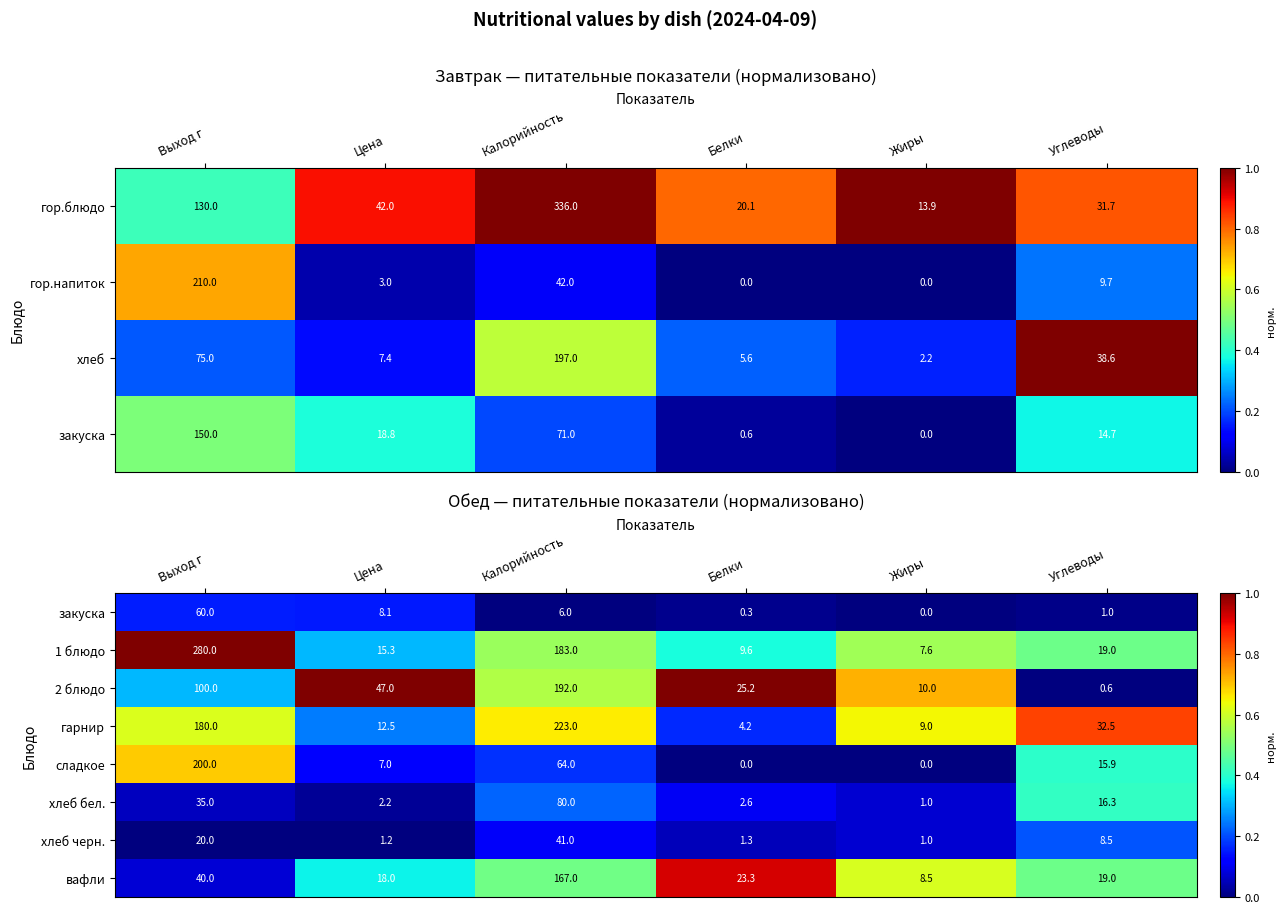

What is the sum of the 2 блюдо values at Цена and Белки?

72.2